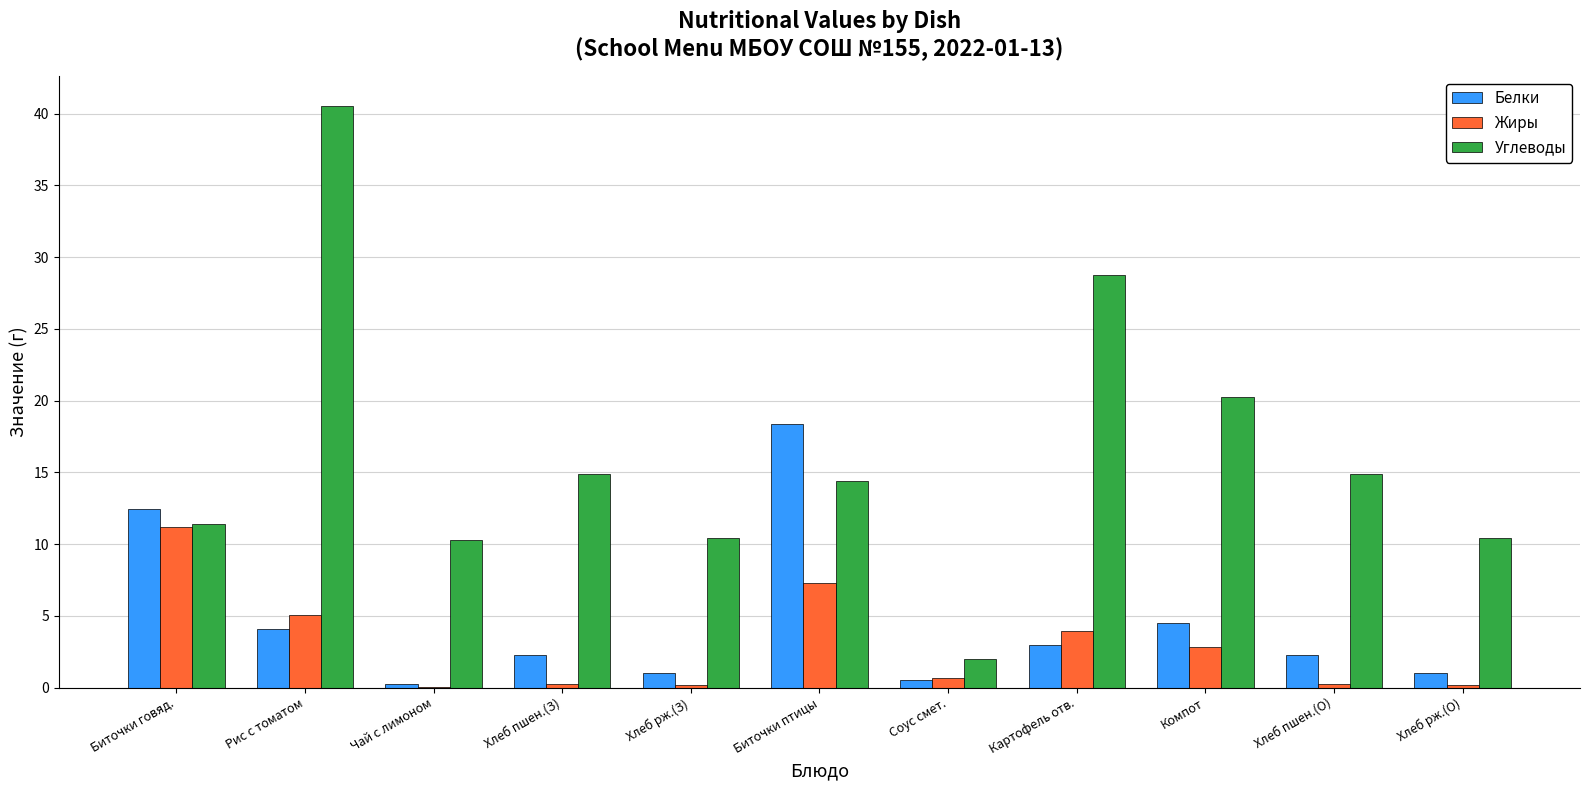

What is the greatest value displayed?

40.6